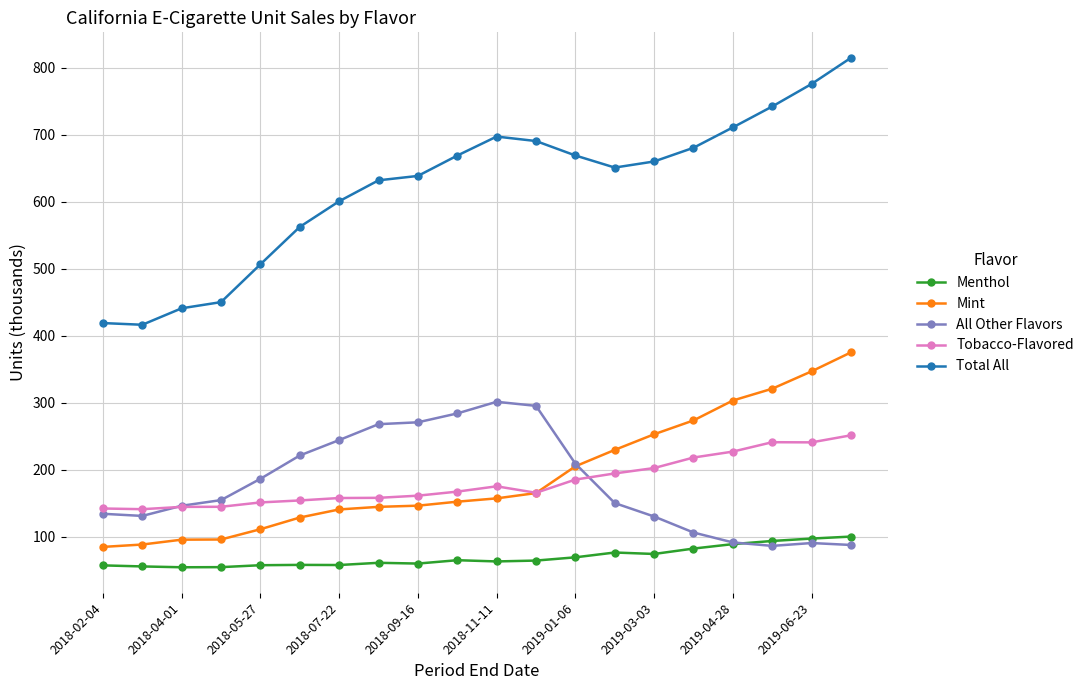

Which series has the widest spread of values?

Total All